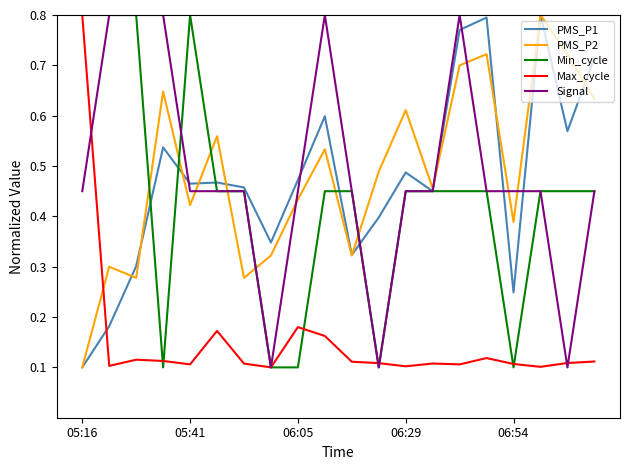

What are all the series names shown in the legend?

PMS_P1, PMS_P2, Min_cycle, Max_cycle, Signal